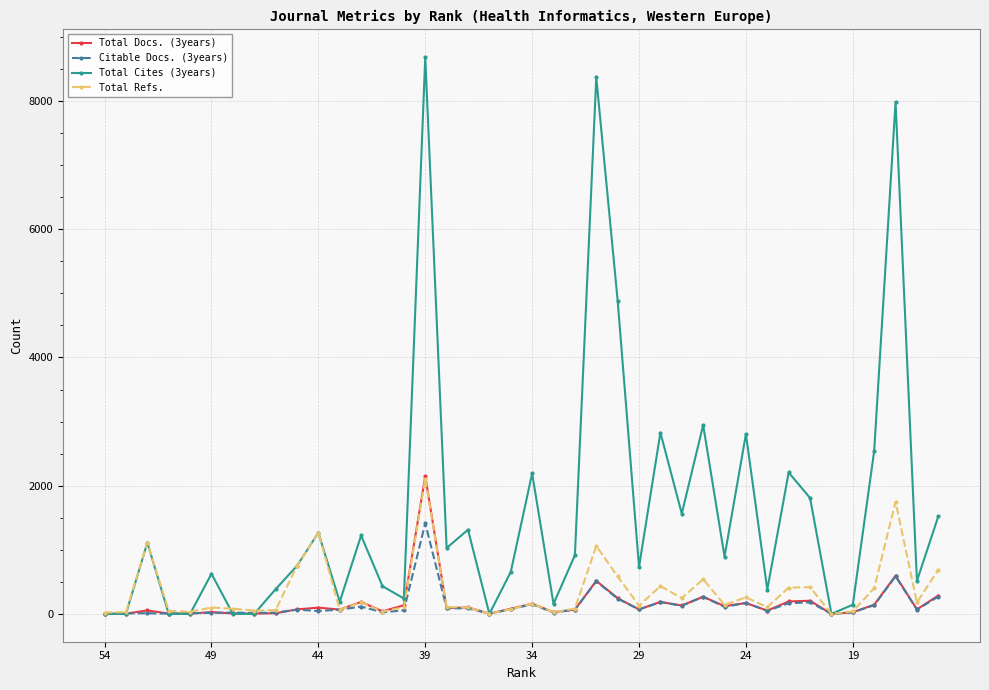

How many lines are shown in the chart?

4